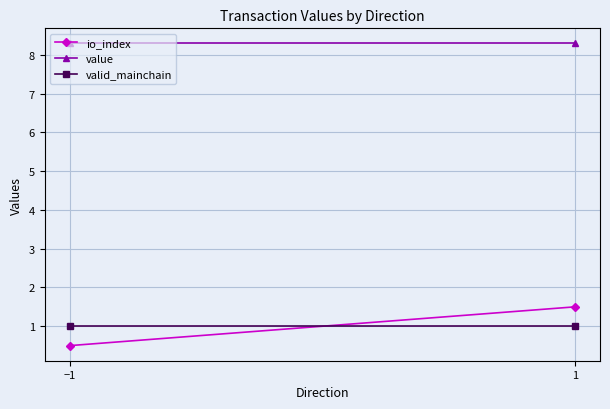

Is this an area chart (filled region under the line)?

No